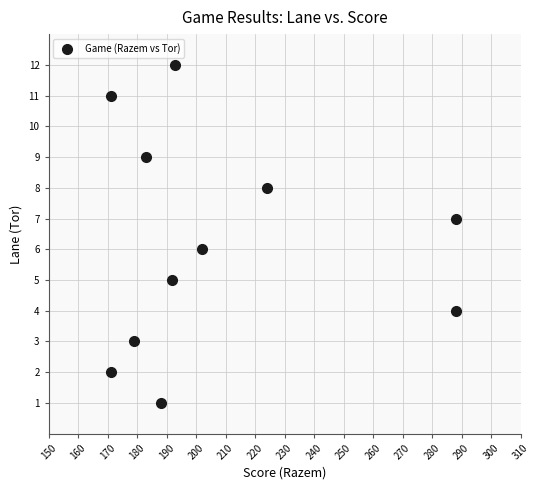

What is the average Y value?

6